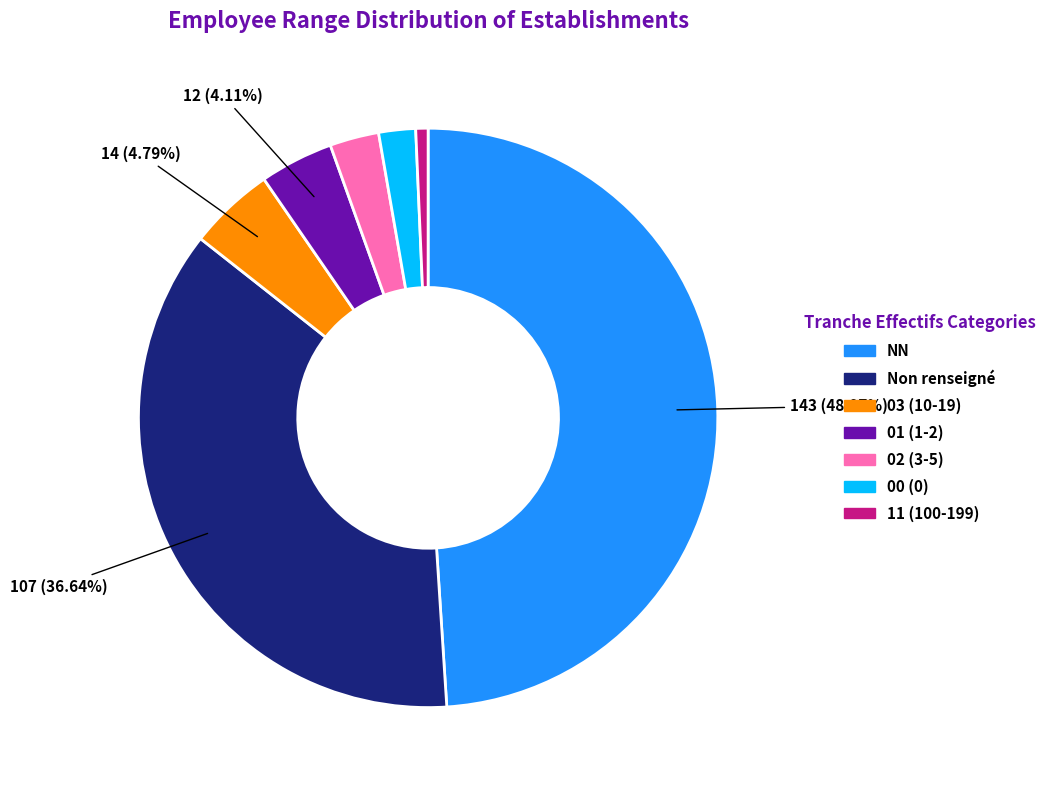

Is there any slice that represents more than half of the pie?

No